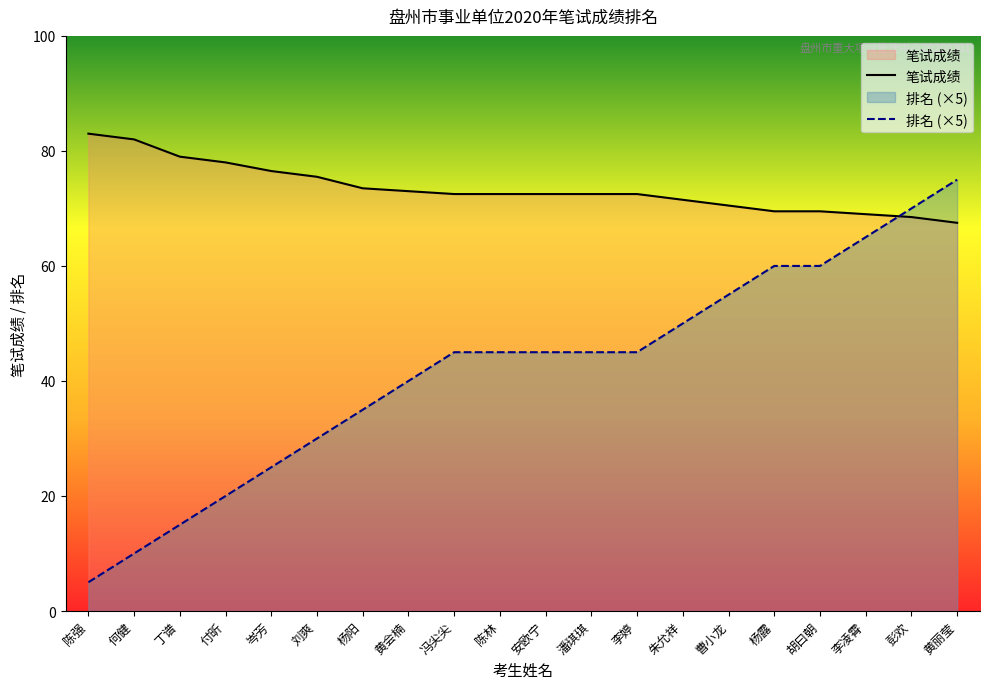

Which series changed the most between 潘琪琪 and 李婷?

笔试成绩